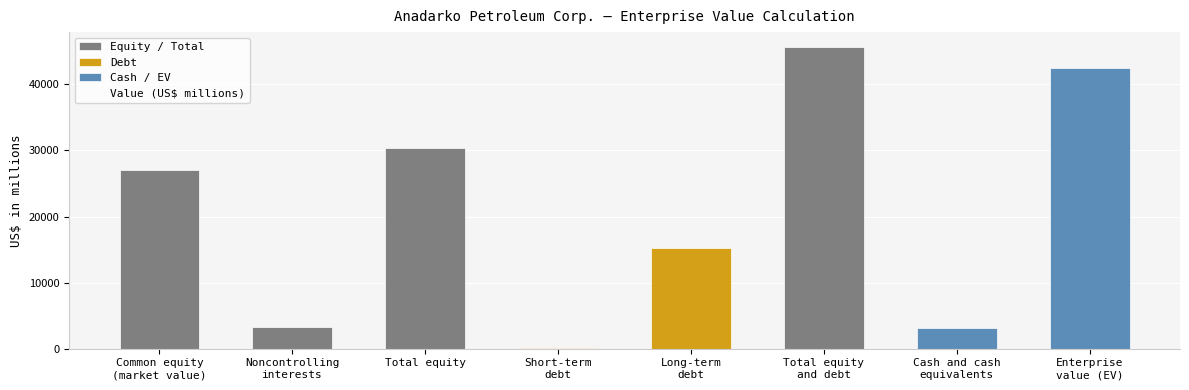

Are the bars grouped side by side (vs. stacked)?

No